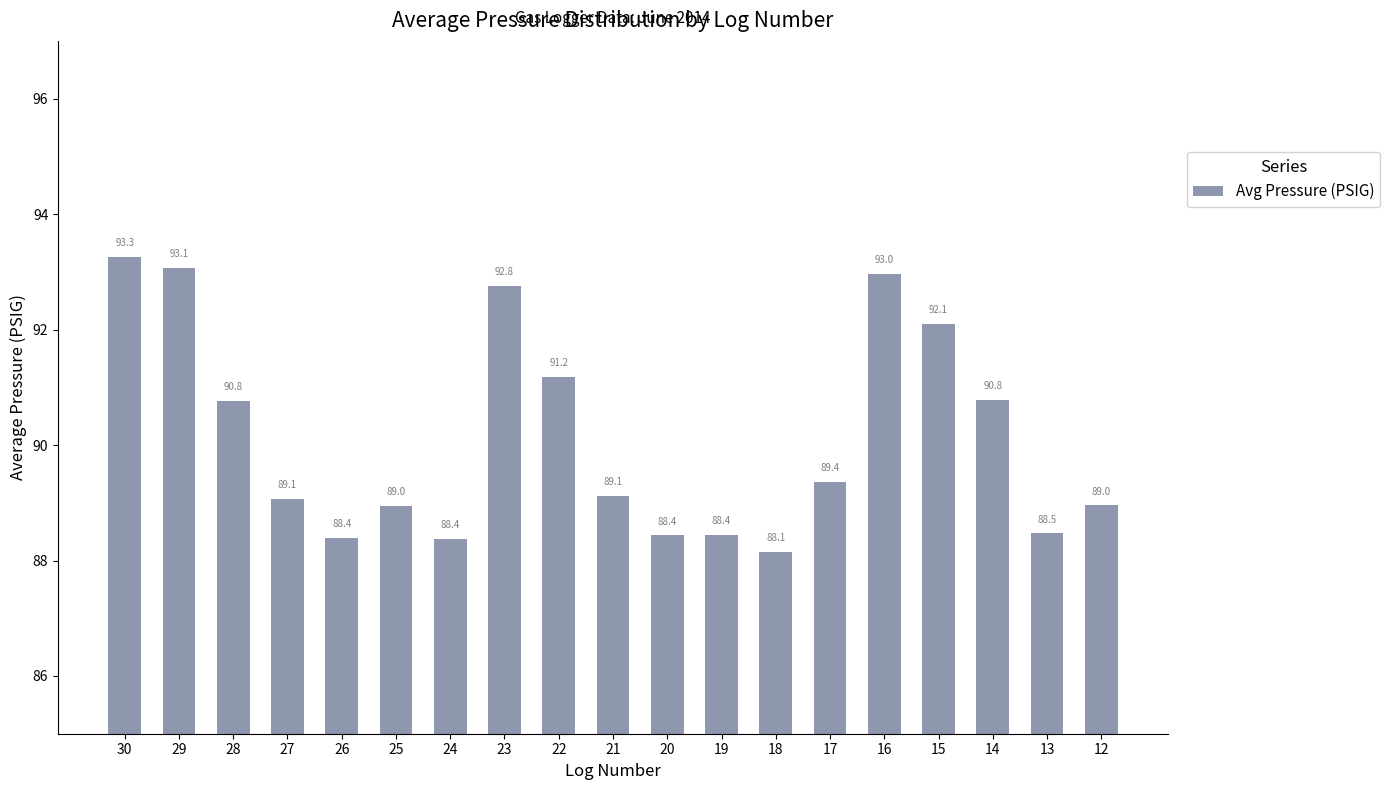

What is the average value?

90.1